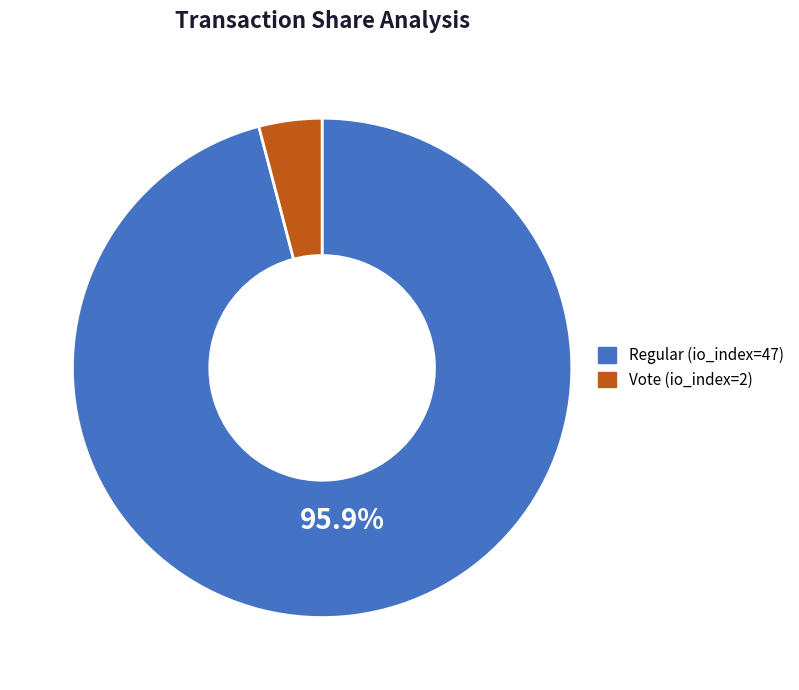

What is the largest slice in the pie chart?

Regular (io_index=47)